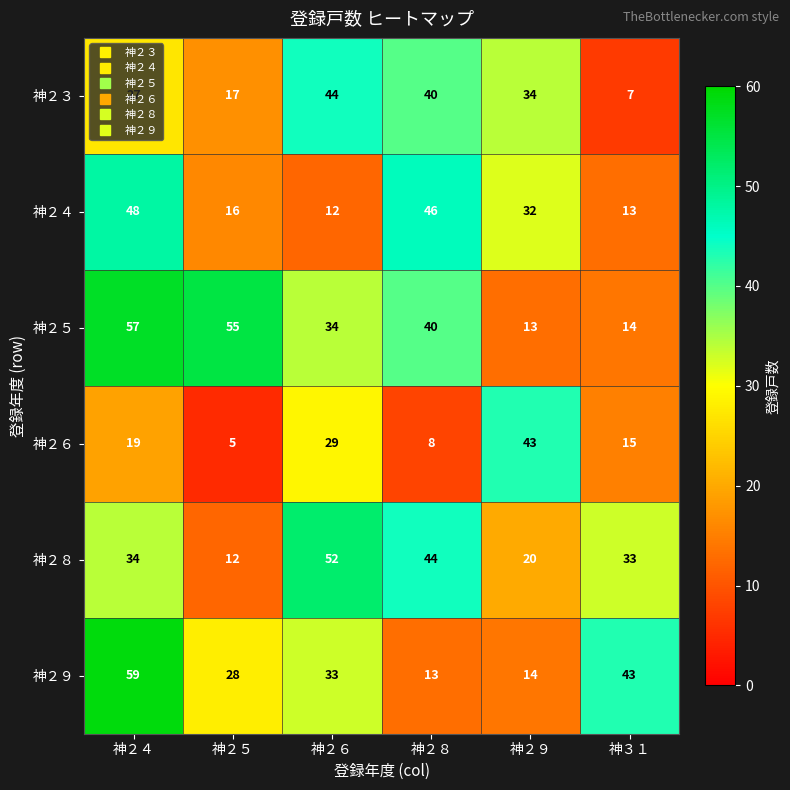

What is the difference between the highest and lowest values at 神２５?

50